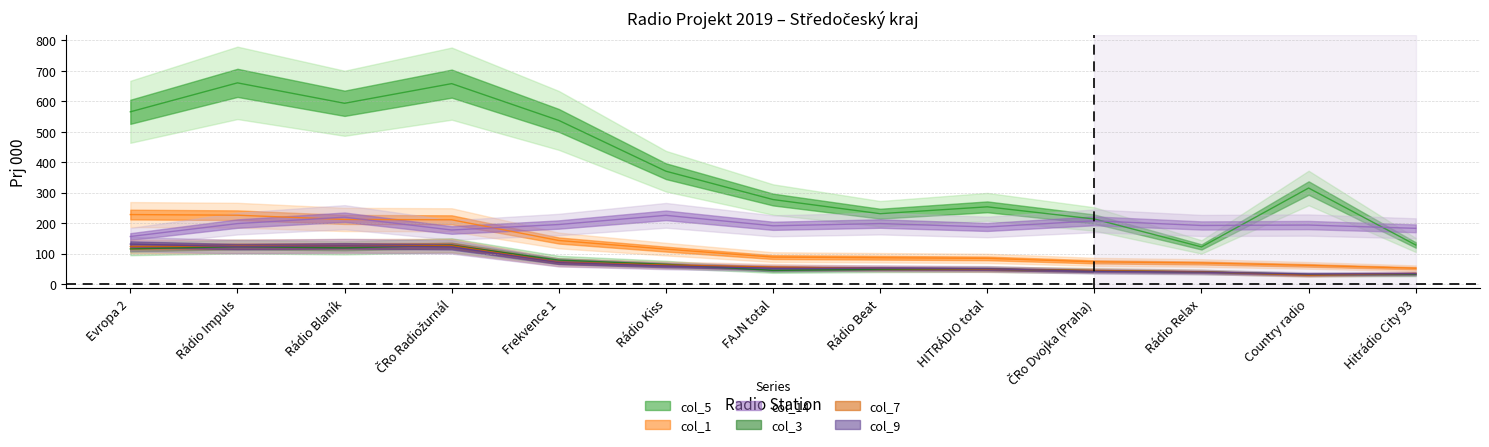

What is the highest value of the col_14 (Rádia včera relat) series?

225.6